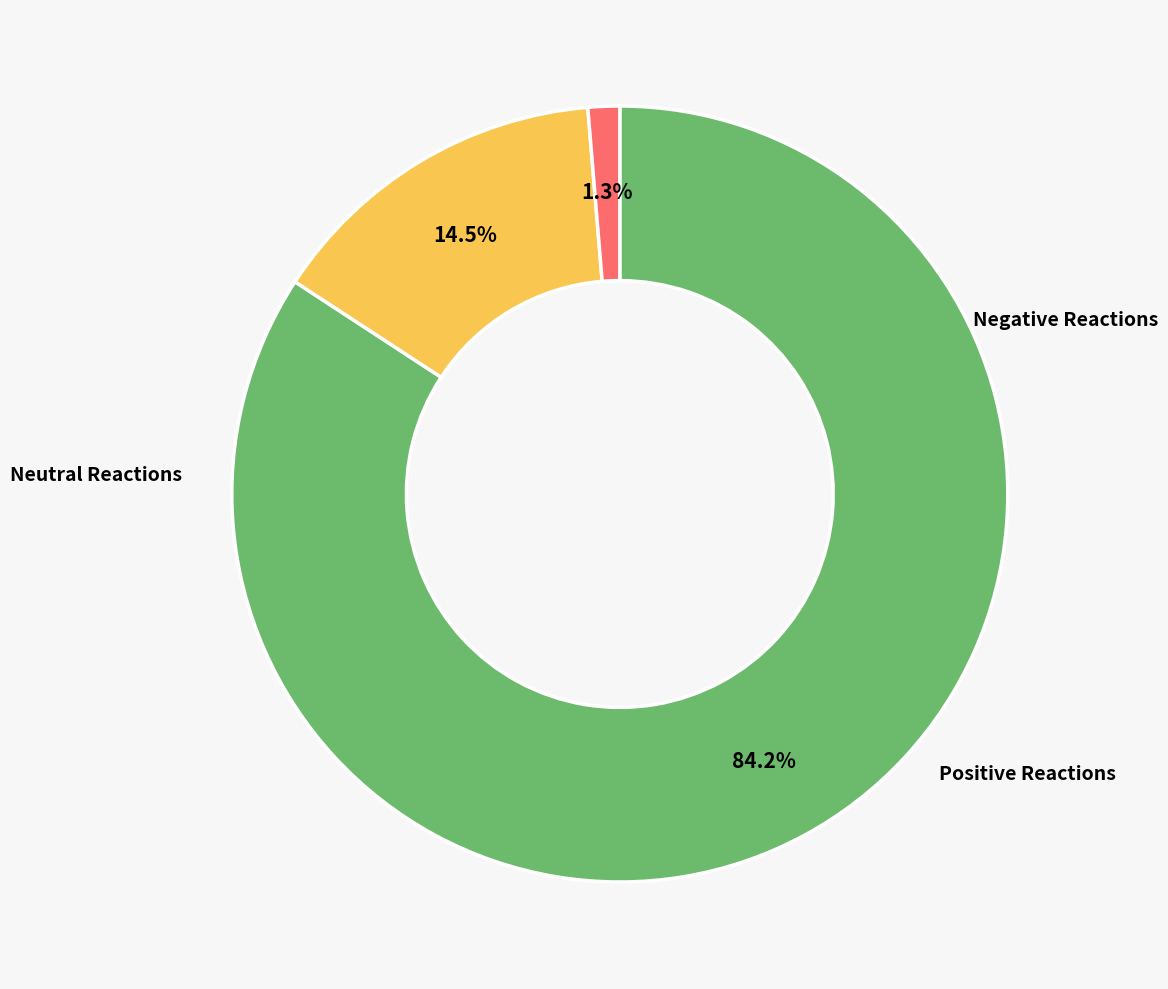

Does any single category account for the majority?

Yes